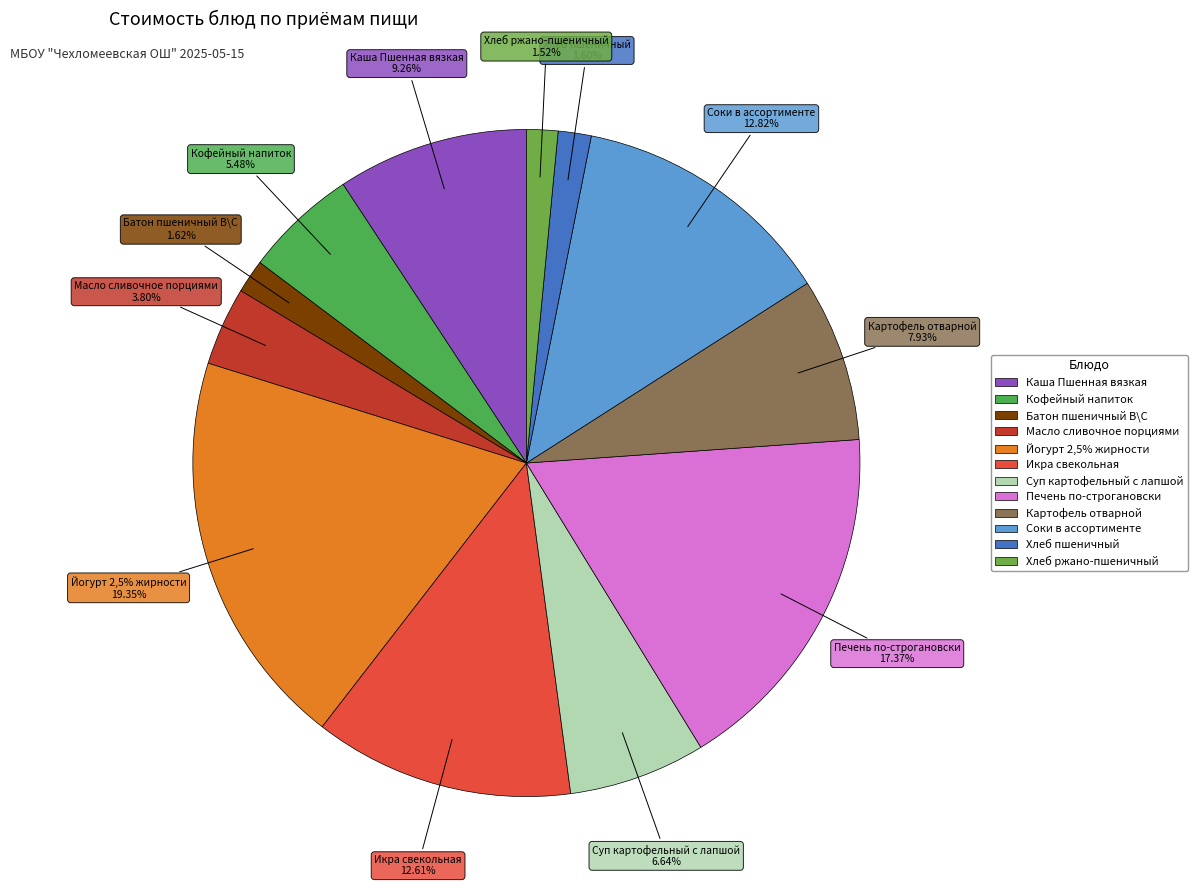

Is there any slice that represents more than half of the pie?

No